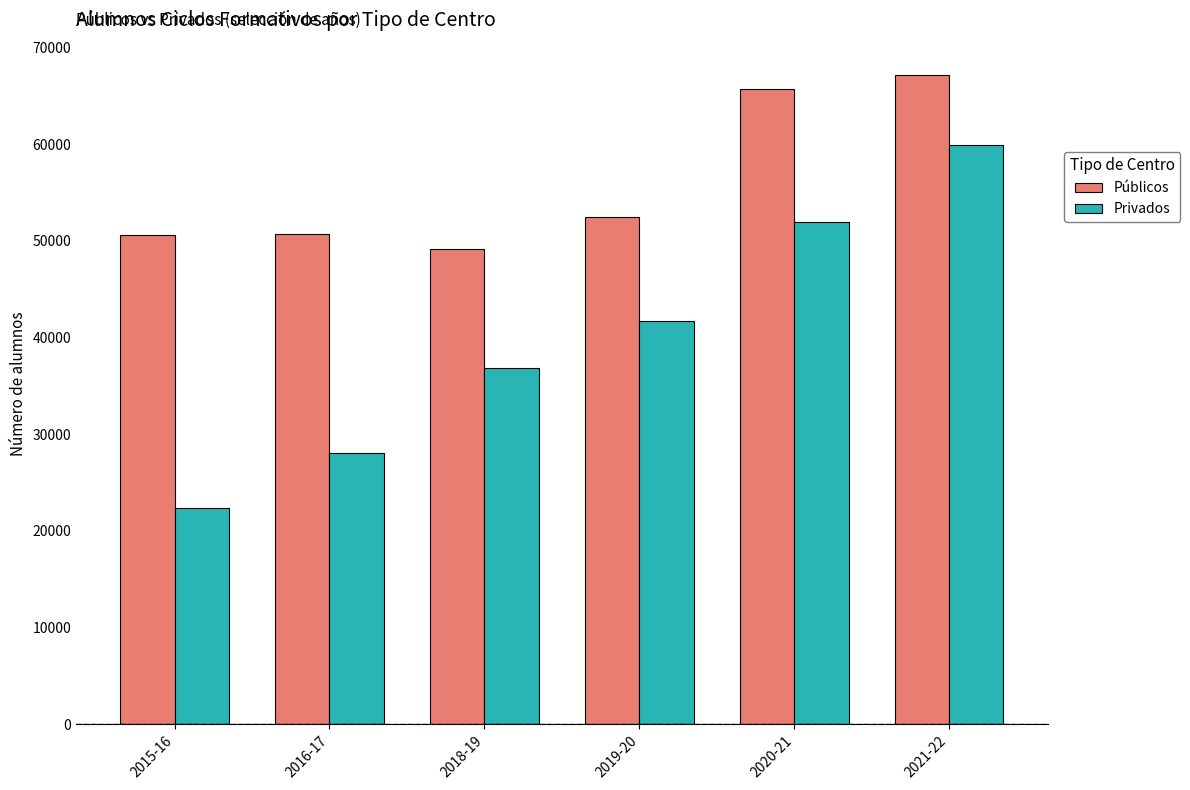

Which series changed the most between 2020-21 and 2021-22?

Privados